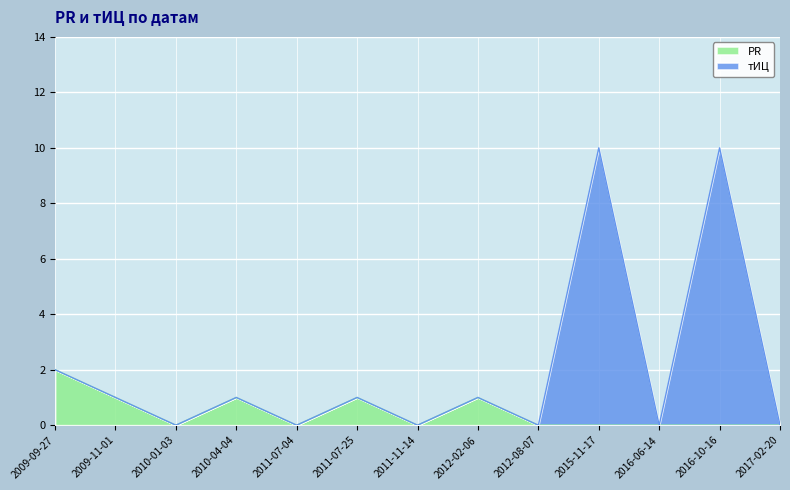

At which category does тИЦ reach its first local valley?

2010-01-03